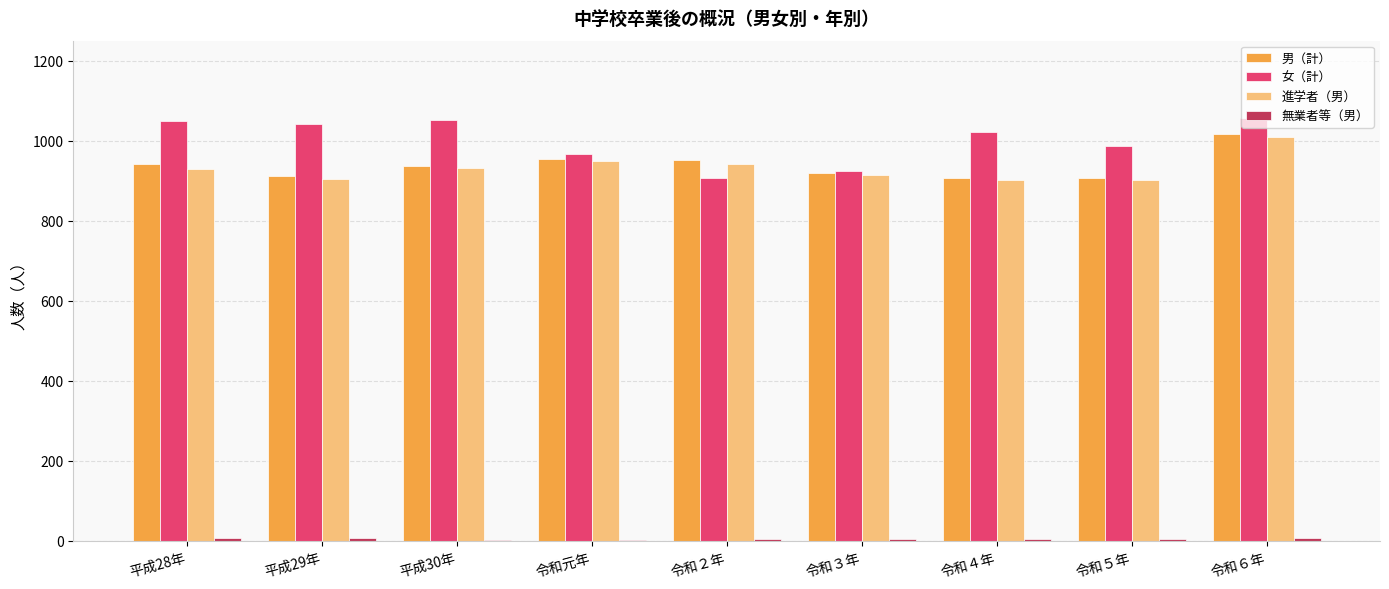

Which series has the largest total across all categories?

女（計）